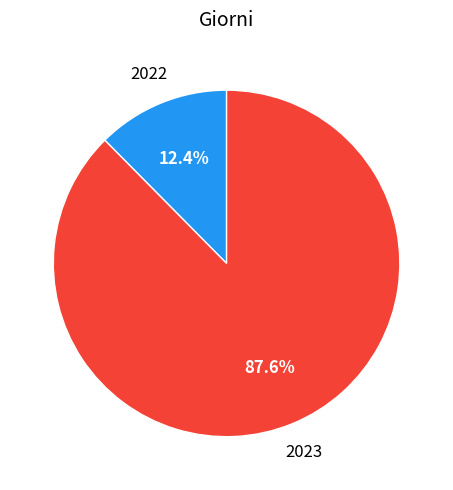

Is it true that 2022 is 7% of the pie?

False